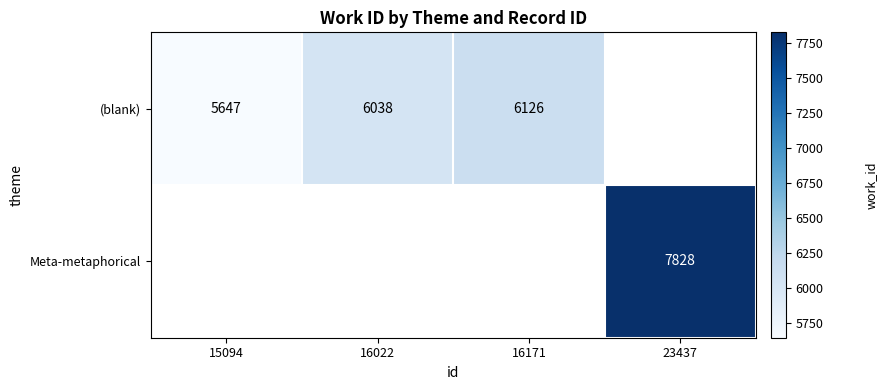

The (blank) series shows 6126 at 16171. True or false?

True